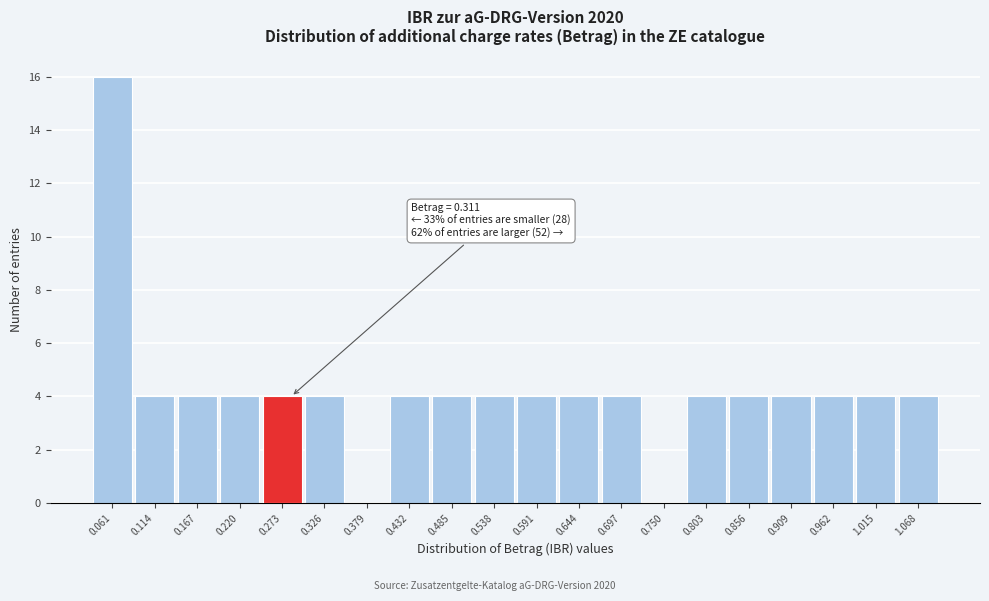

Reading left to right, transcribe all the data shown in this chart.

0.061=16	0.114=4	0.167=4	0.220=4	0.273=4	0.326=4	0.379=0	0.432=4	0.485=4	0.538=4	0.591=4	0.644=4	0.697=4	0.750=0	0.803=4	0.856=4	0.909=4	0.962=4	1.015=4	1.068=4